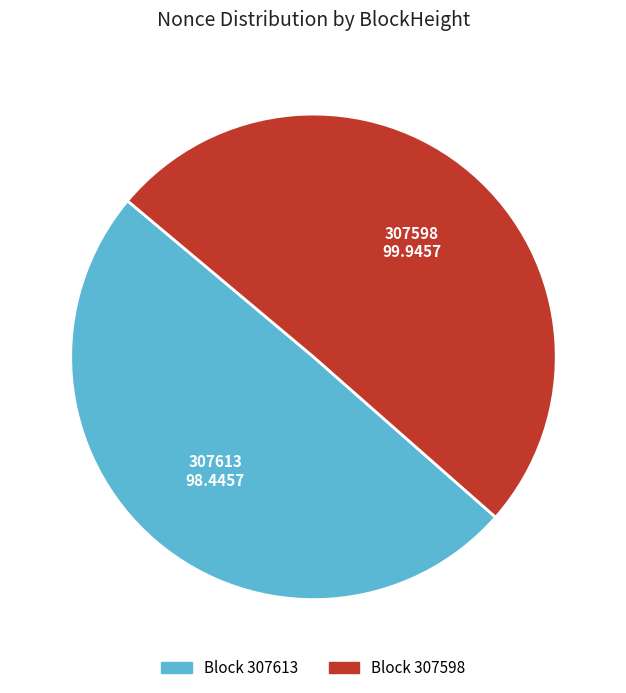

Rank the categories by value from highest to lowest.

307598, 307613